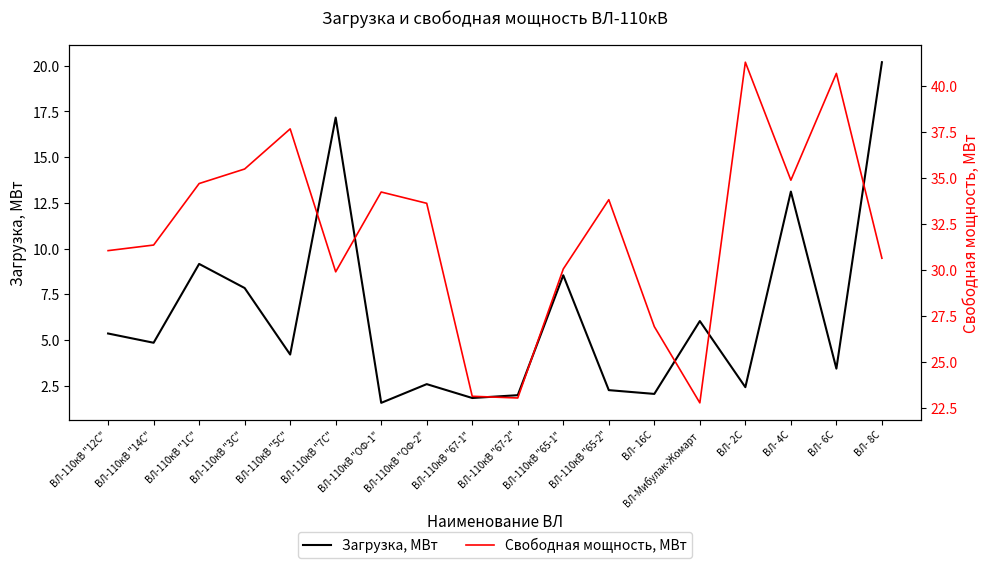

What is the total value across all series at ВЛ-110кВ "ОФ-1"?

35.8